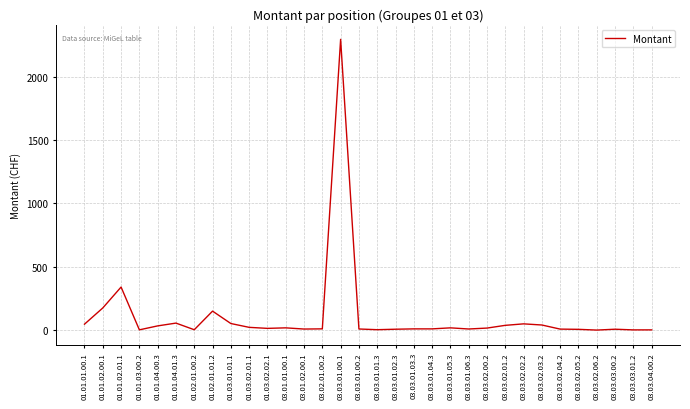

At which category does the chart reach its peak across all series?

03.03.01.00.1